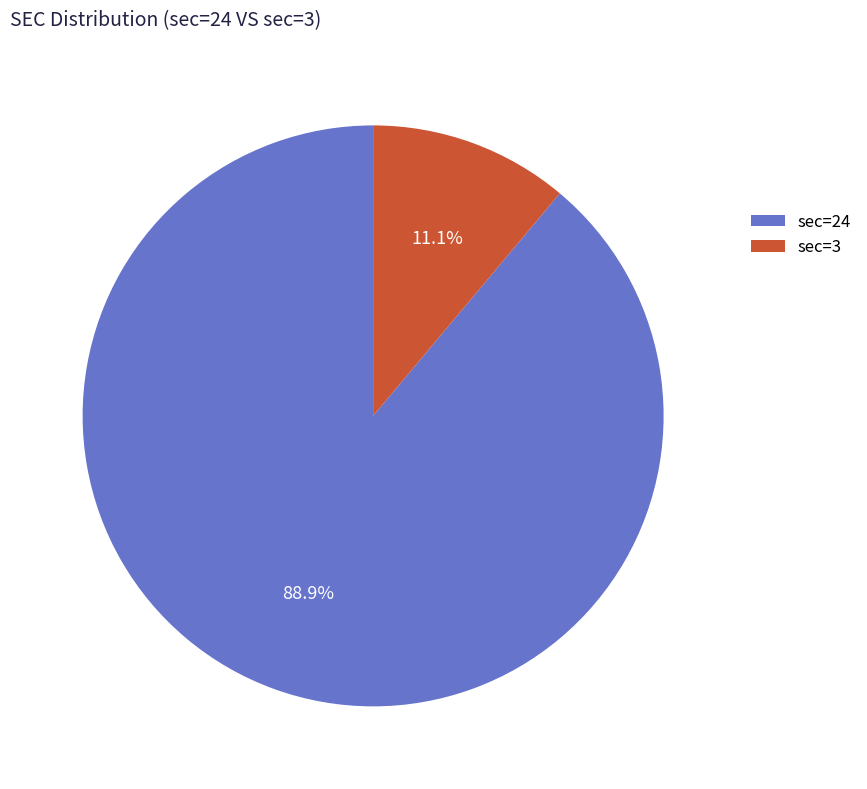

To the nearest percent, what is the difference between the largest and smallest slice percentages?

78%